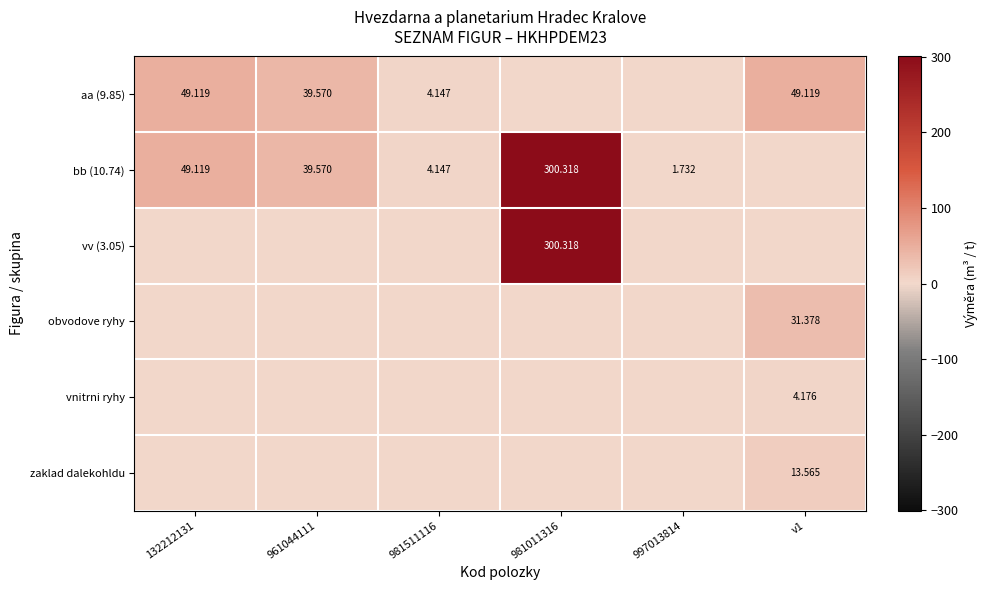

At how many categories does at least one series exceed 26?

4